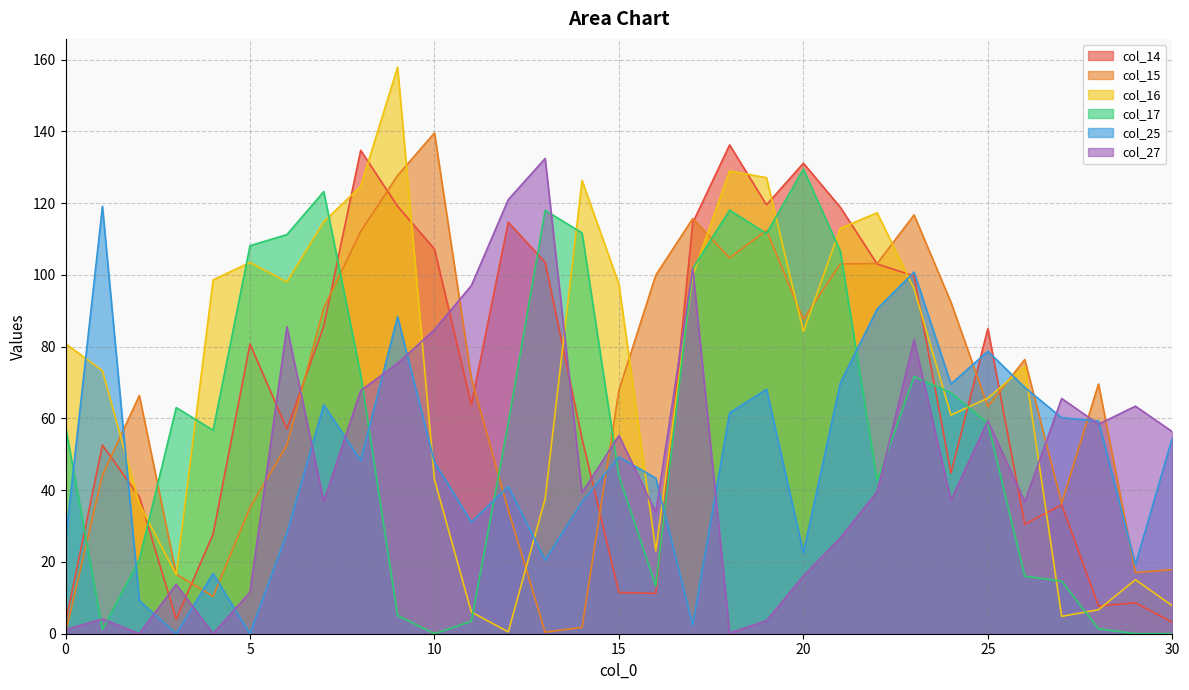

True or false: col_14 and col_15 cross at least once.

True